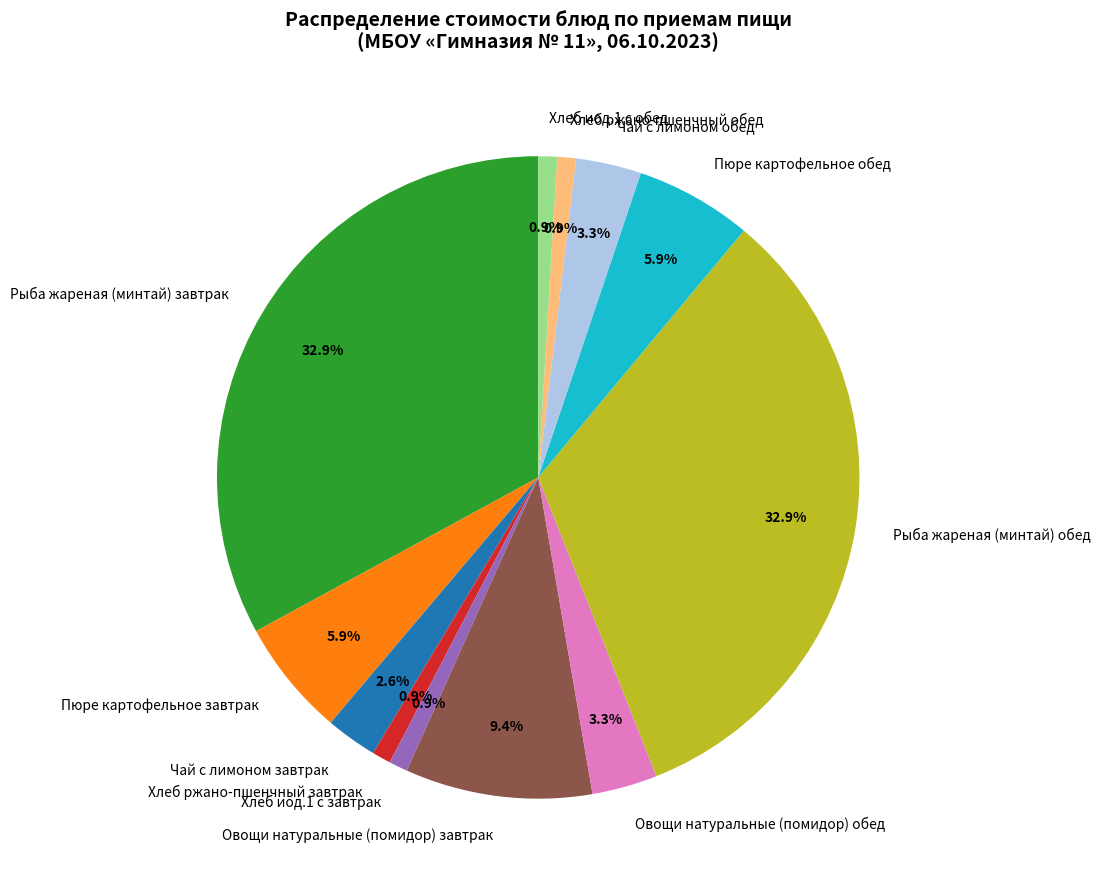

Between Чай с лимоном обед and Рыба жареная (минтай) завтрак, which is larger?

Рыба жареная (минтай) завтрак